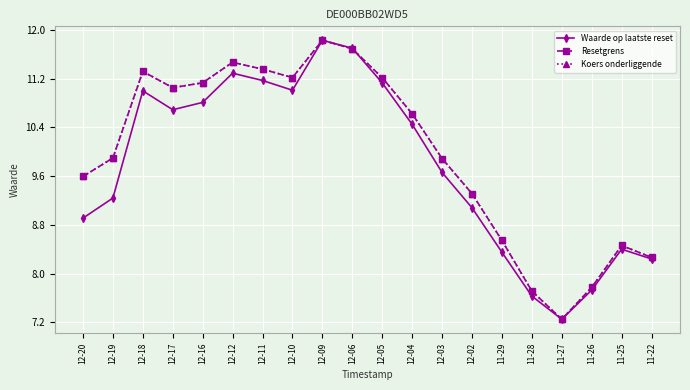

How many values in the Koers onderliggende series are below 10?

10